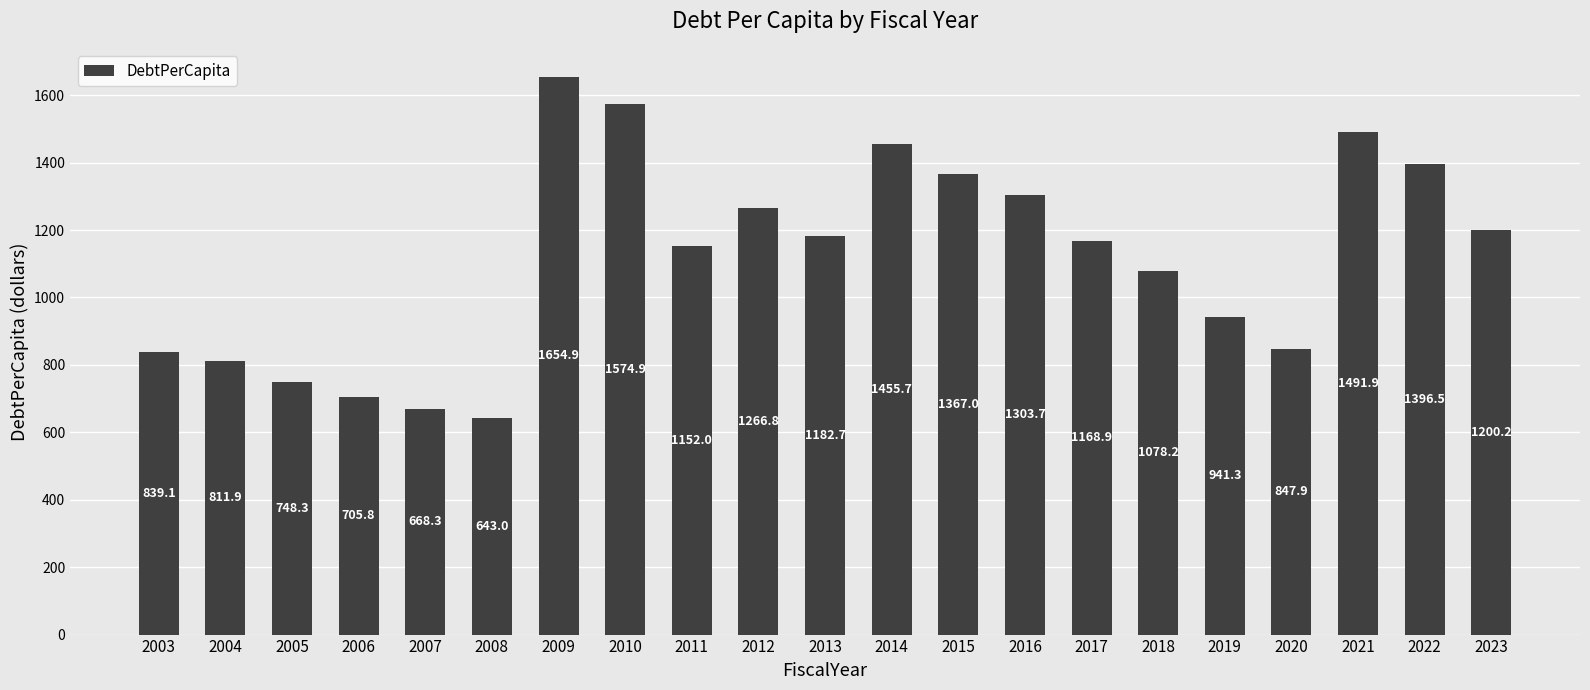

Reading right to left, extract all data points from this chart.

1200.2	1396.5	1491.9	847.9	941.3	1078.2	1168.9	1303.7	1367.0	1455.7	1182.7	1266.8	1152.0	1574.9	1654.9	643.0	668.3	705.8	748.3	811.9	839.1